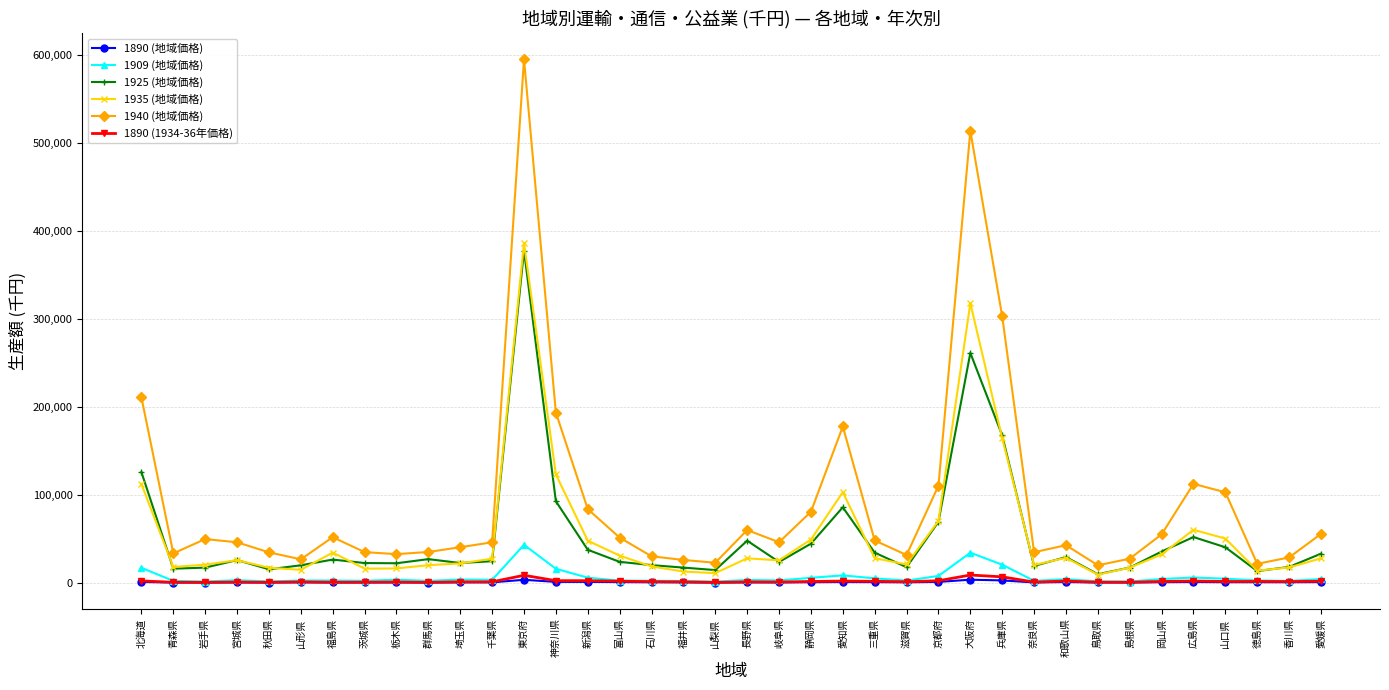

True or false: 1940 (地域価格) and 1909 (地域価格) intersect in this chart.

False